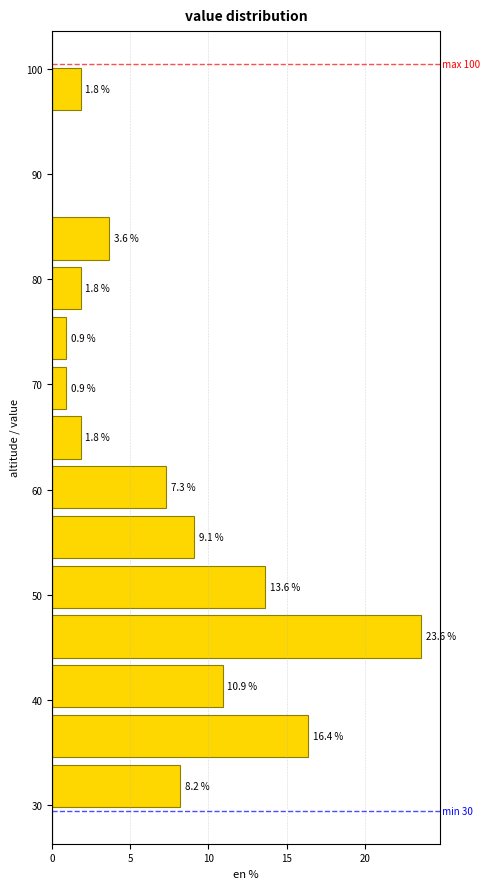

Which range on the y-axis has the longest bar?

44 to 48